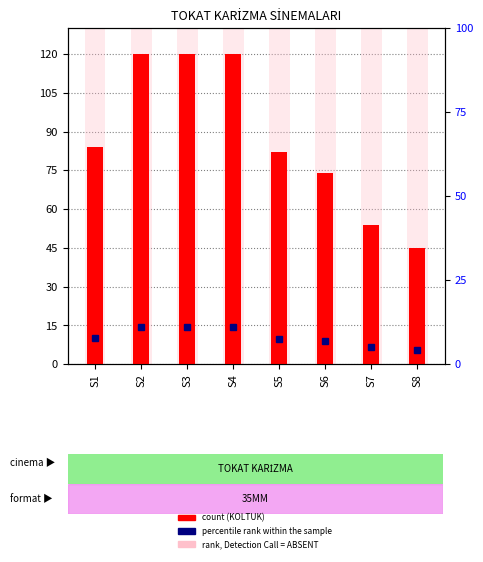

At how many categories does at least one series exceed 109?

8